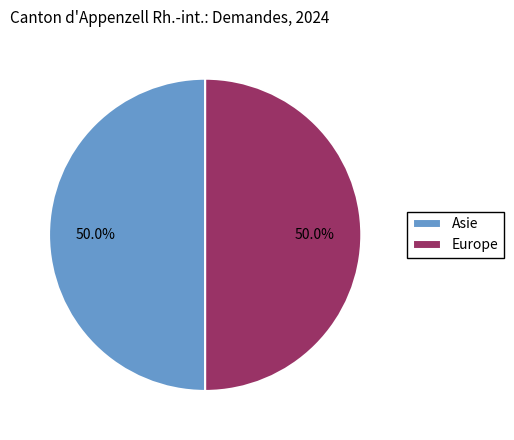

To the nearest percent, what percentage of the pie is Europe?

50%